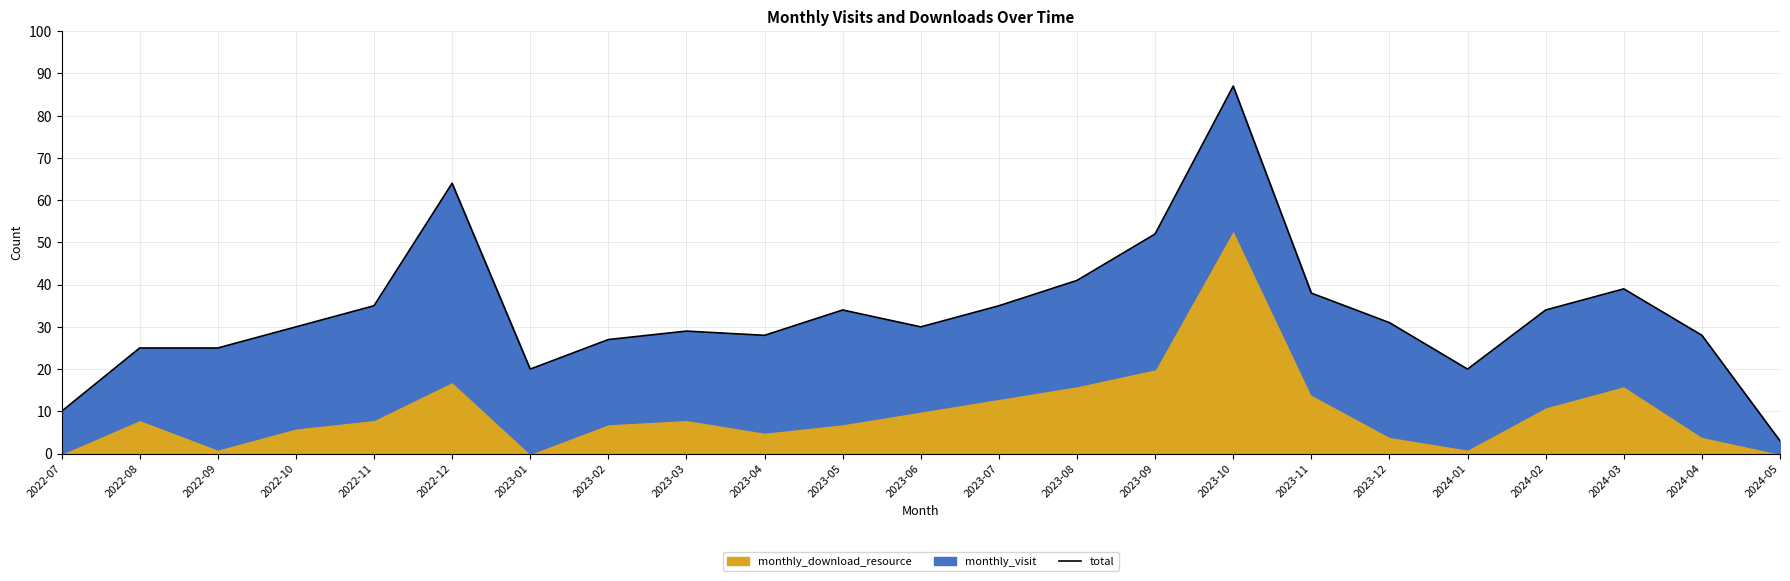

What is the change in value from 2022-10 to 2024-03?

+9